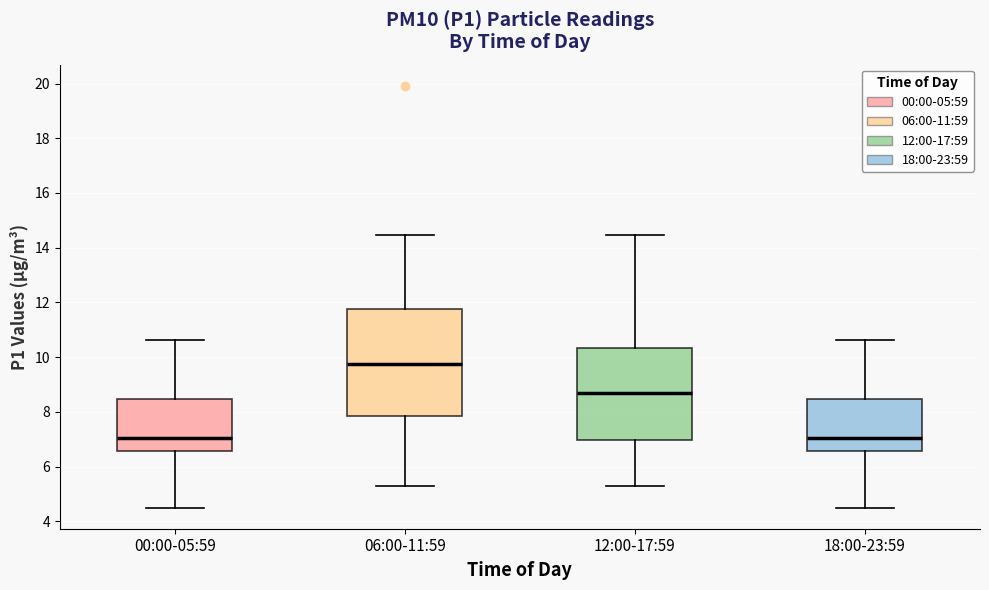

Which box is the tallest, from its lower edge to its upper edge?

06:00-11:59